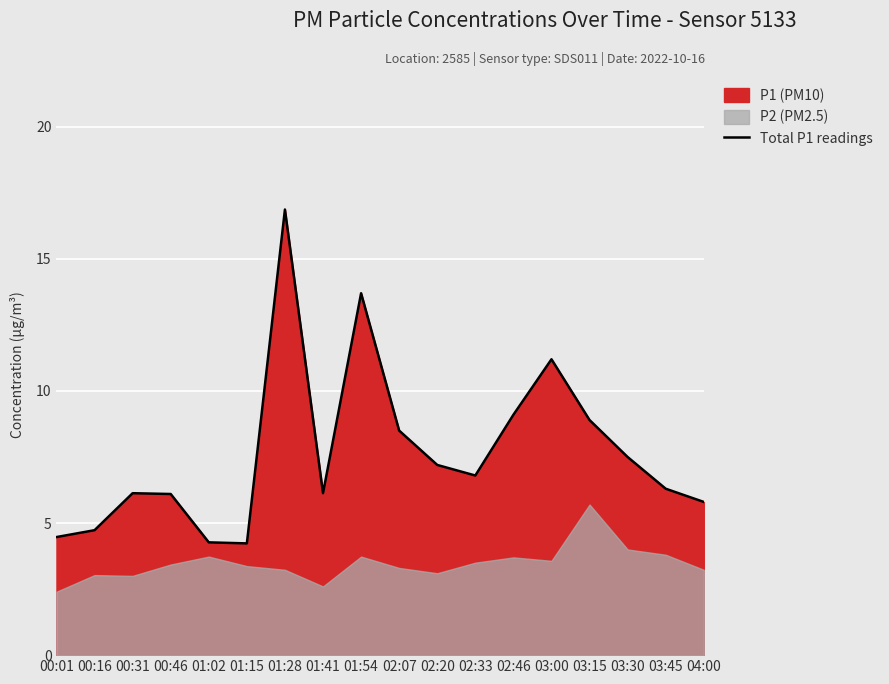

How many values are below 6?

5